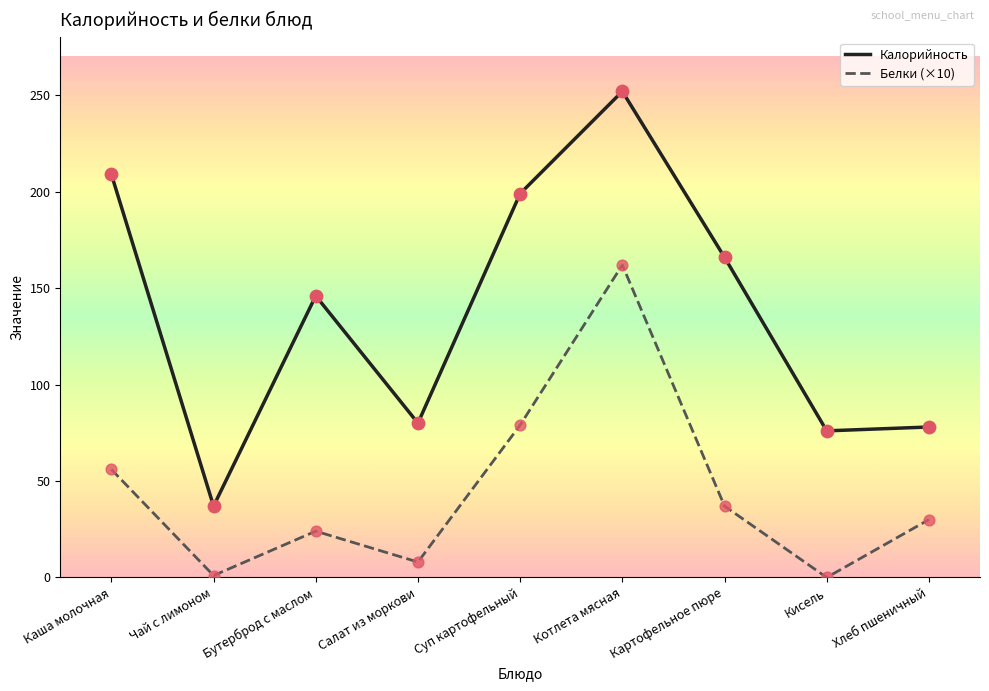

Which series has the largest range (max minus min)?

Калорийность